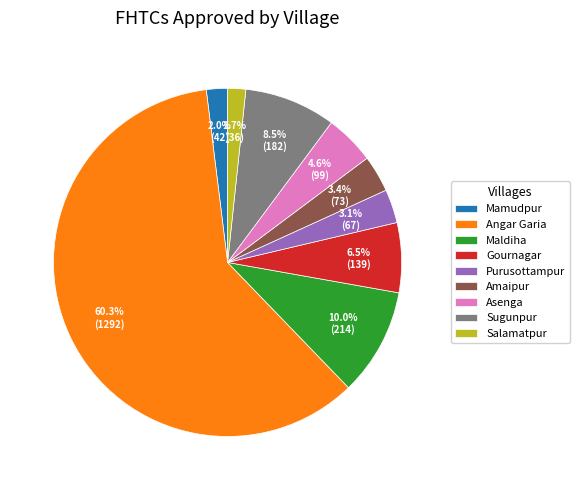

How many segments does this pie chart have?

9